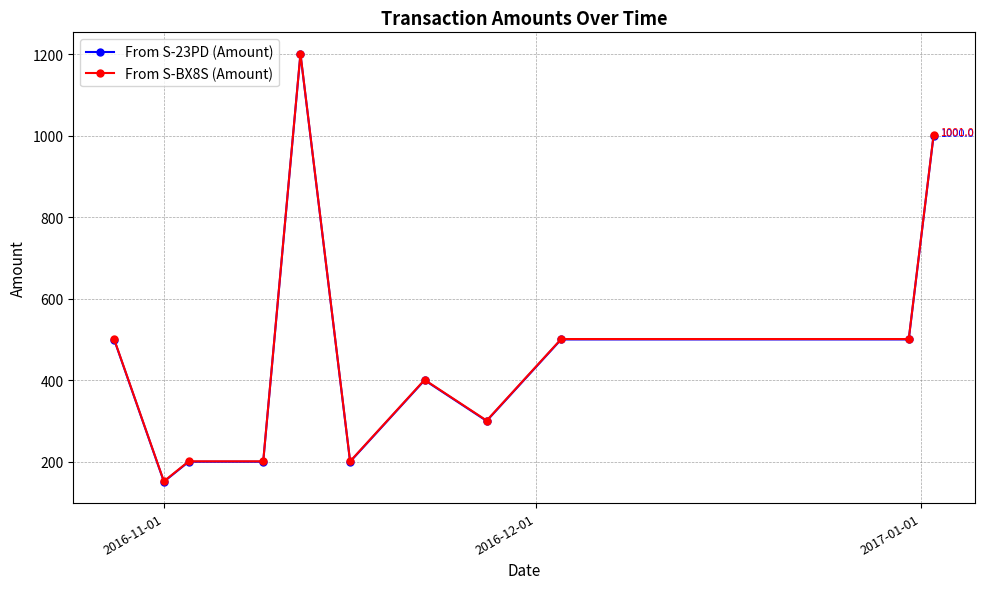

What are all the series names shown in the legend?

From S-23PD (Amount), From S-BX8S (Amount)